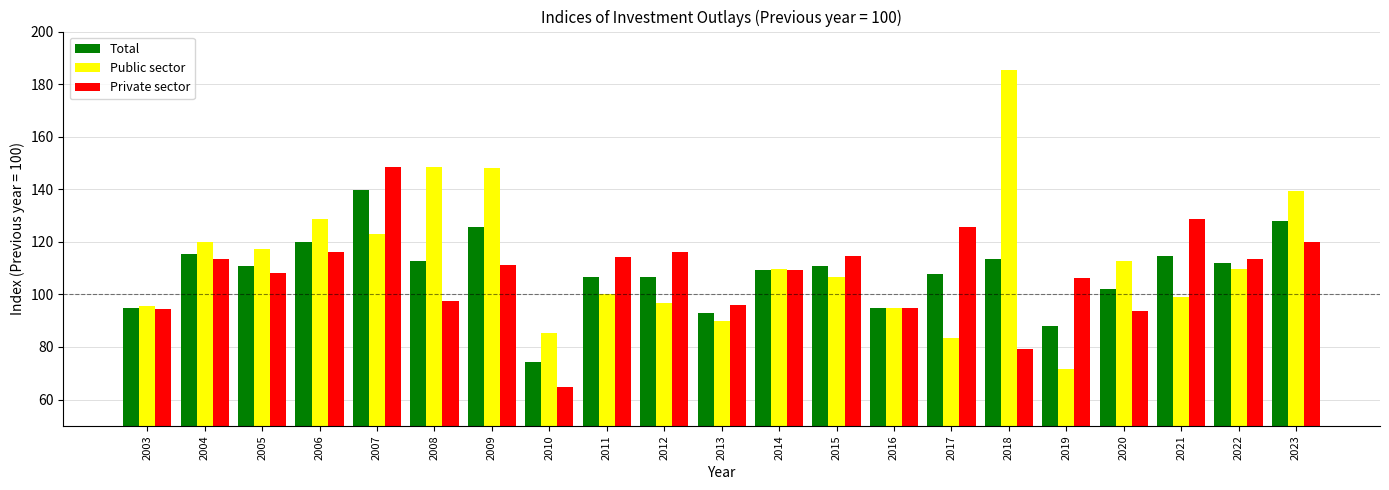

At how many categories does at least one series exceed 75?

21